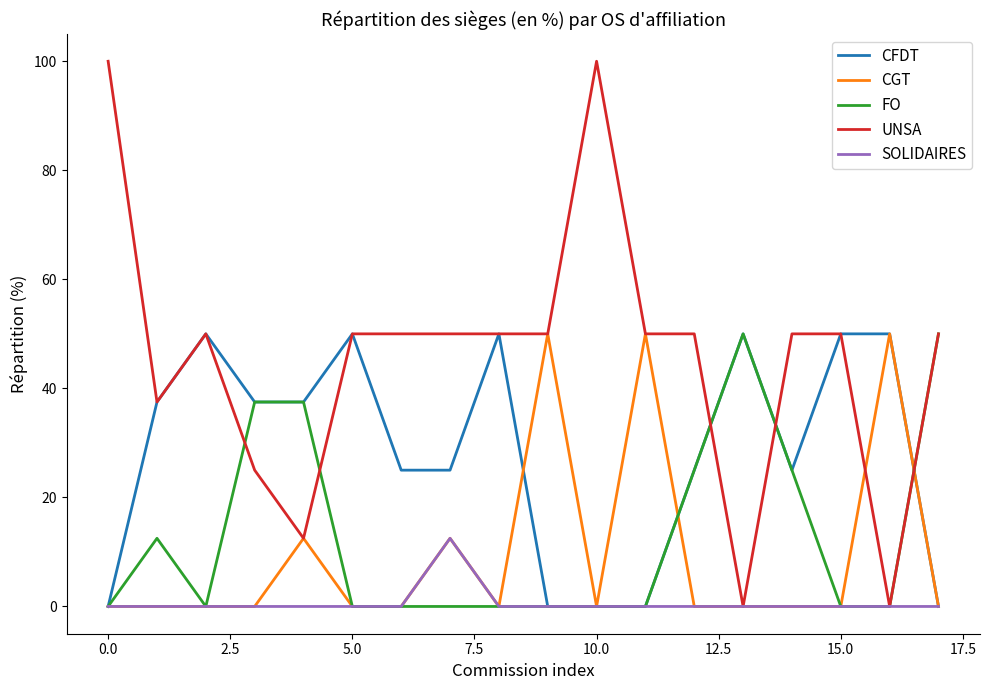

Reading right to left, what are all the values shown in this chart?

CFDT: 0.0	50.0	50.0	25.0	50.0	25.0	0.0	0.0	0.0	50.0	25.0	25.0	50.0	37.5	37.5	50.0	37.5	0.0
CGT: 0.0	50.0	0.0	0.0	0.0	0.0	50.0	0.0	50.0	0.0	12.5	0.0	0.0	12.5	0.0	0.0	0.0	0.0
FO: 50.0	0.0	0.0	25.0	50.0	25.0	0.0	0.0	0.0	0.0	0.0	0.0	0.0	37.5	37.5	0.0	12.5	0.0
UNSA: 50.0	0.0	50.0	50.0	0.0	50.0	50.0	100.0	50.0	50.0	50.0	50.0	50.0	12.5	25.0	50.0	37.5	100.0
SOLIDAIRES: 0.0	0.0	0.0	0.0	0.0	0.0	0.0	0.0	0.0	0.0	12.5	0.0	0.0	0.0	0.0	0.0	0.0	0.0